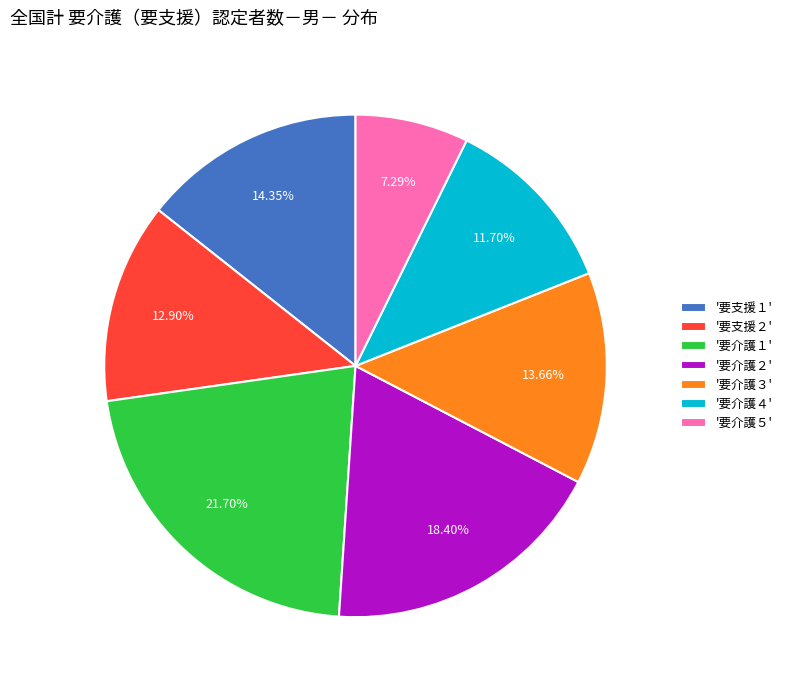

What is the smallest slice in the pie chart?

'要介護５'